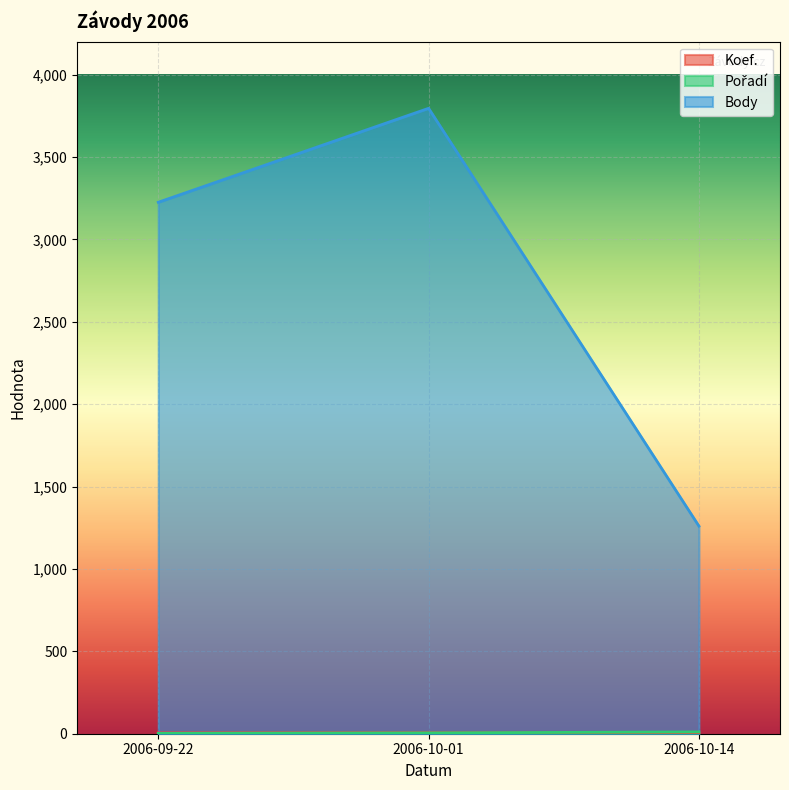

List the labels in order of Body value, smallest first.

2006-10-14, 2006-09-22, 2006-10-01